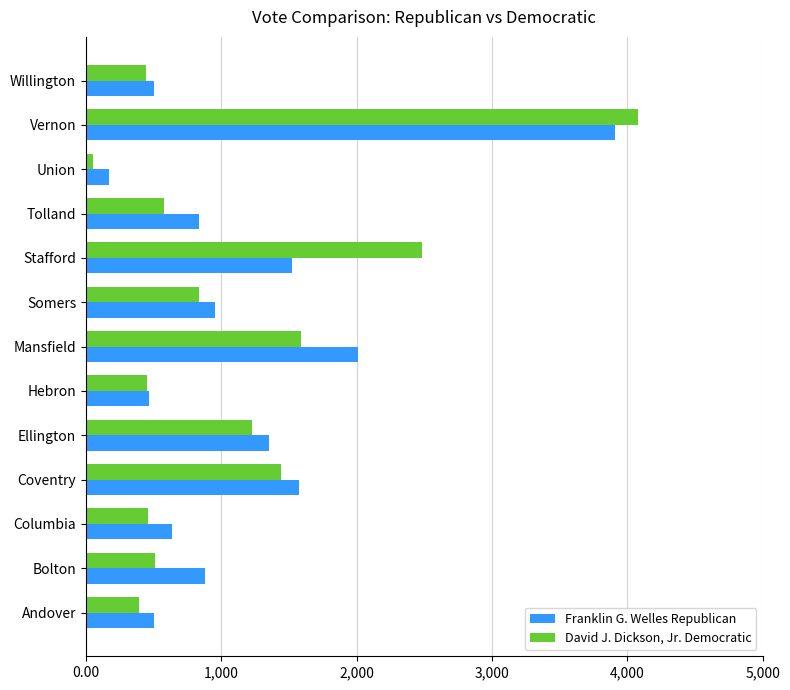

What are all the series names shown in the legend?

Franklin G. Welles Republican, David J. Dickson, Jr. Democratic